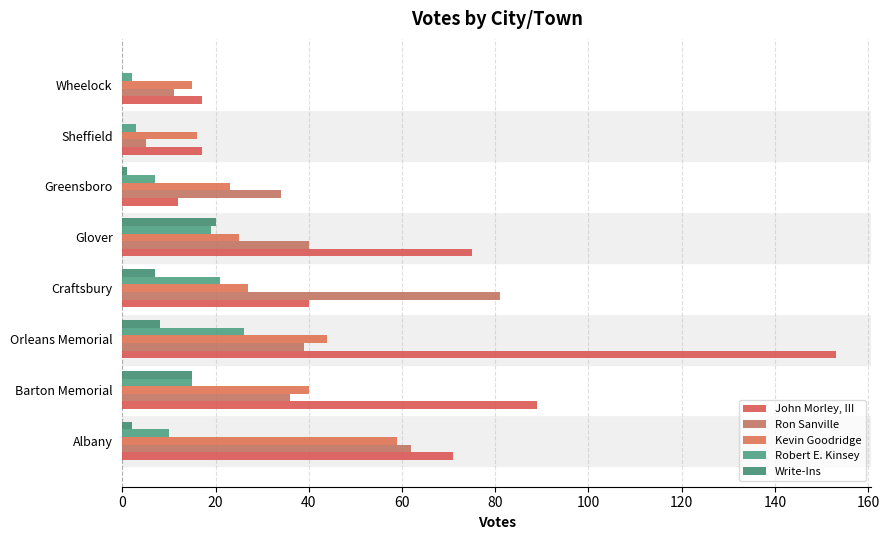

How many data points does each series have?

8